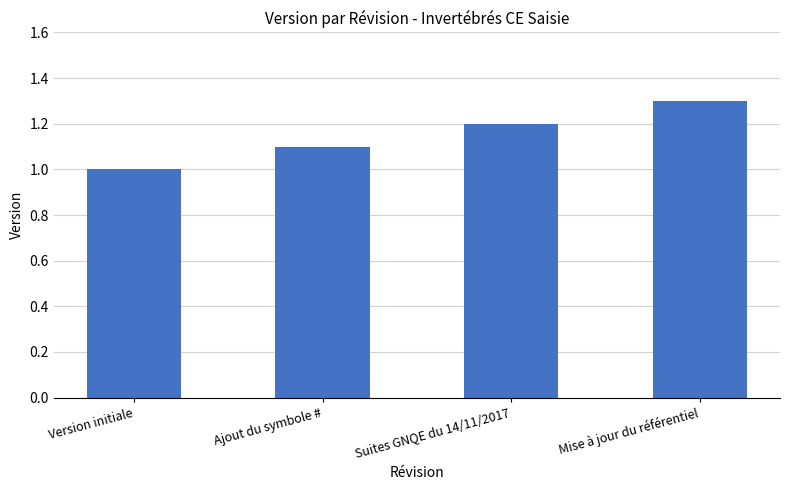

What is the sum of the values at Version initiale and Mise à jour du référentiel?

2.3